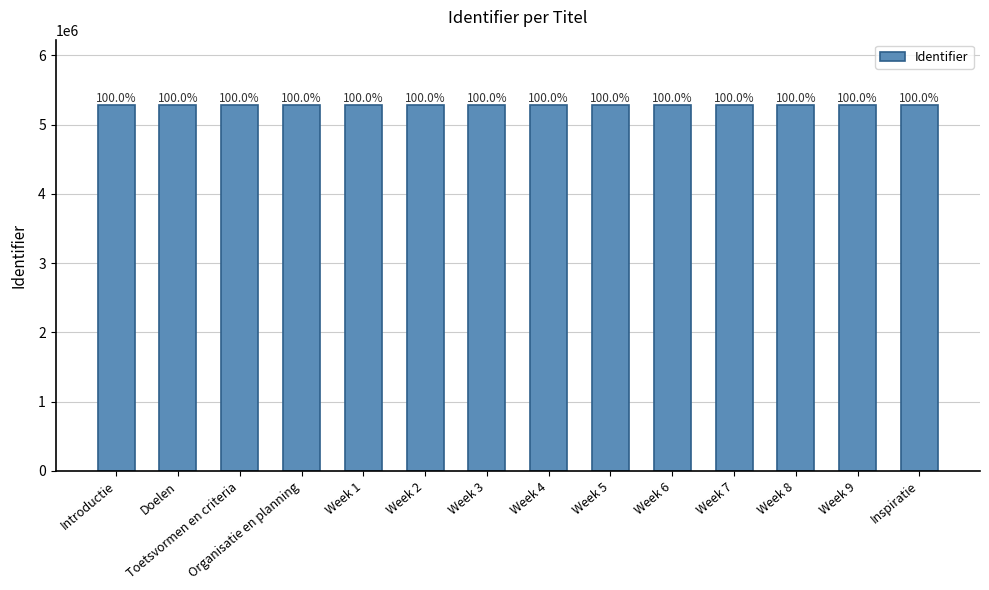

How many bars are there in total?

14